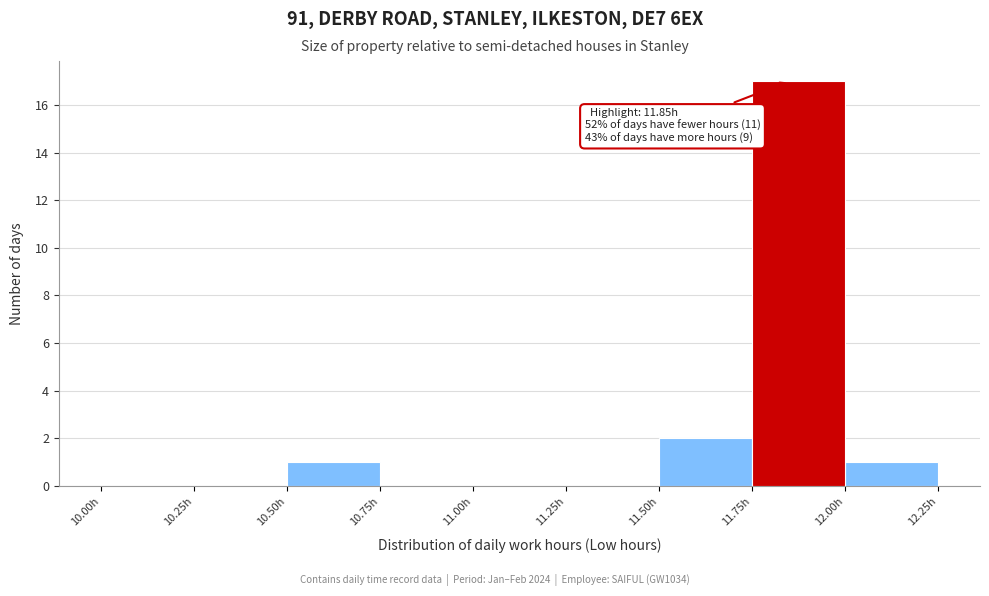

Which range on the x-axis has the tallest bar?

11.75 to 12.00